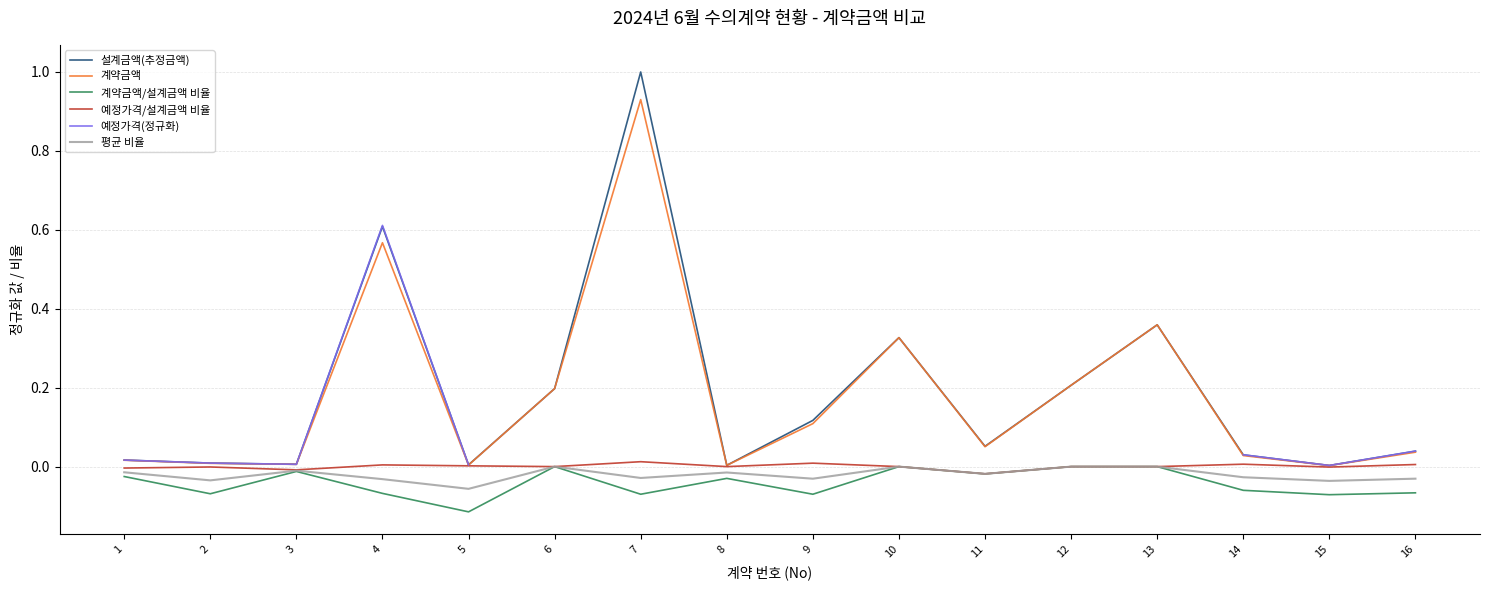

True or false: 계약금액 has a value of 0.0 at 3.

False